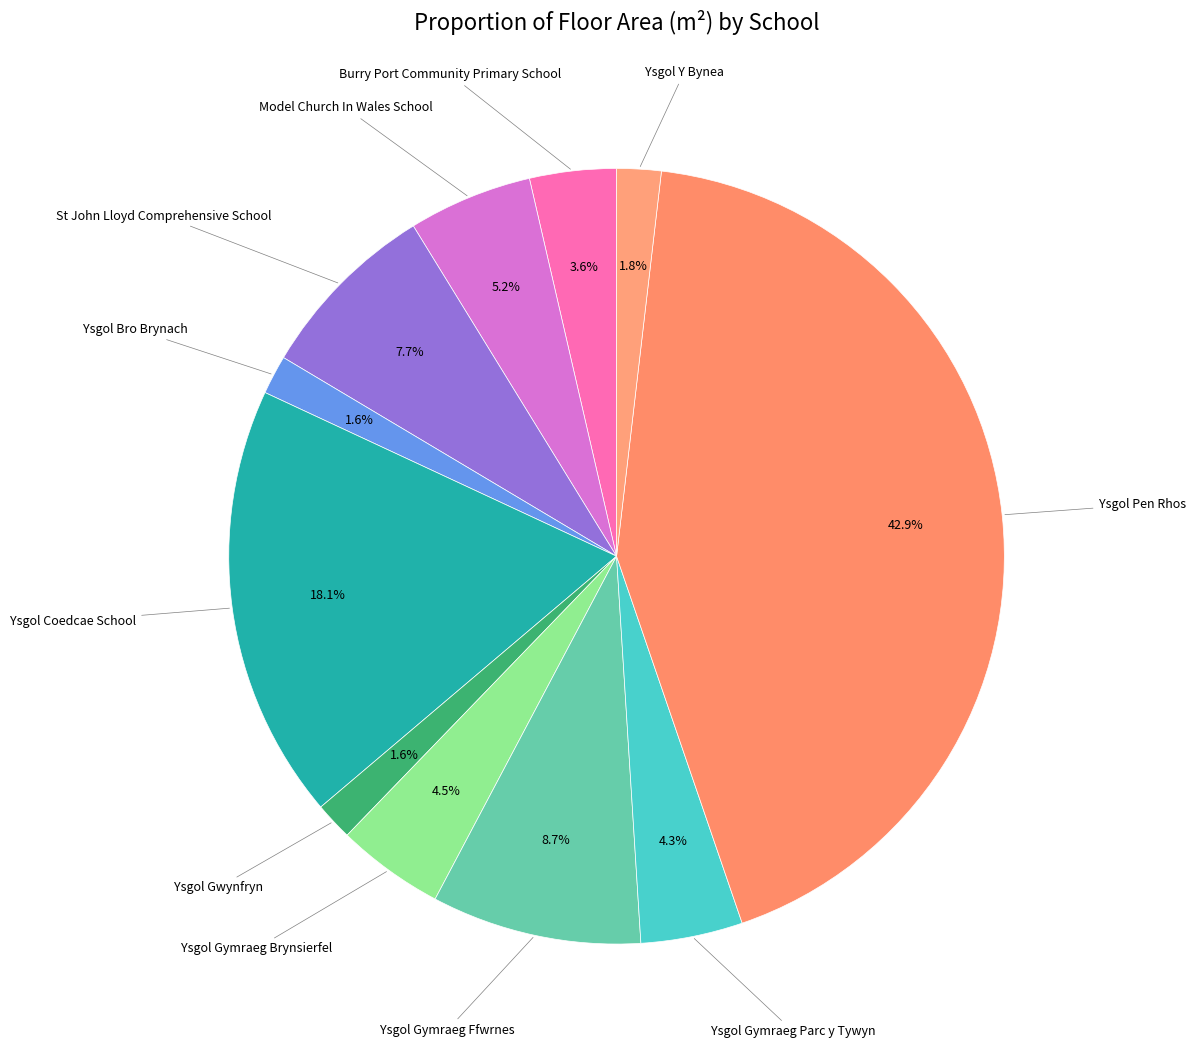

To the nearest percent, what portion does St John Lloyd Comprehensive School represent?

8%